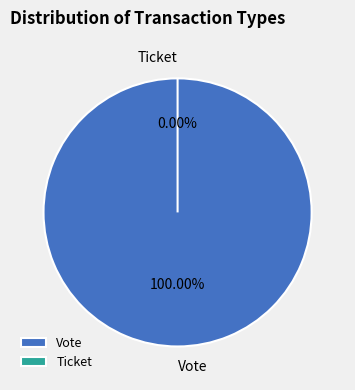

To the nearest percent, what portion does Vote represent?

100%